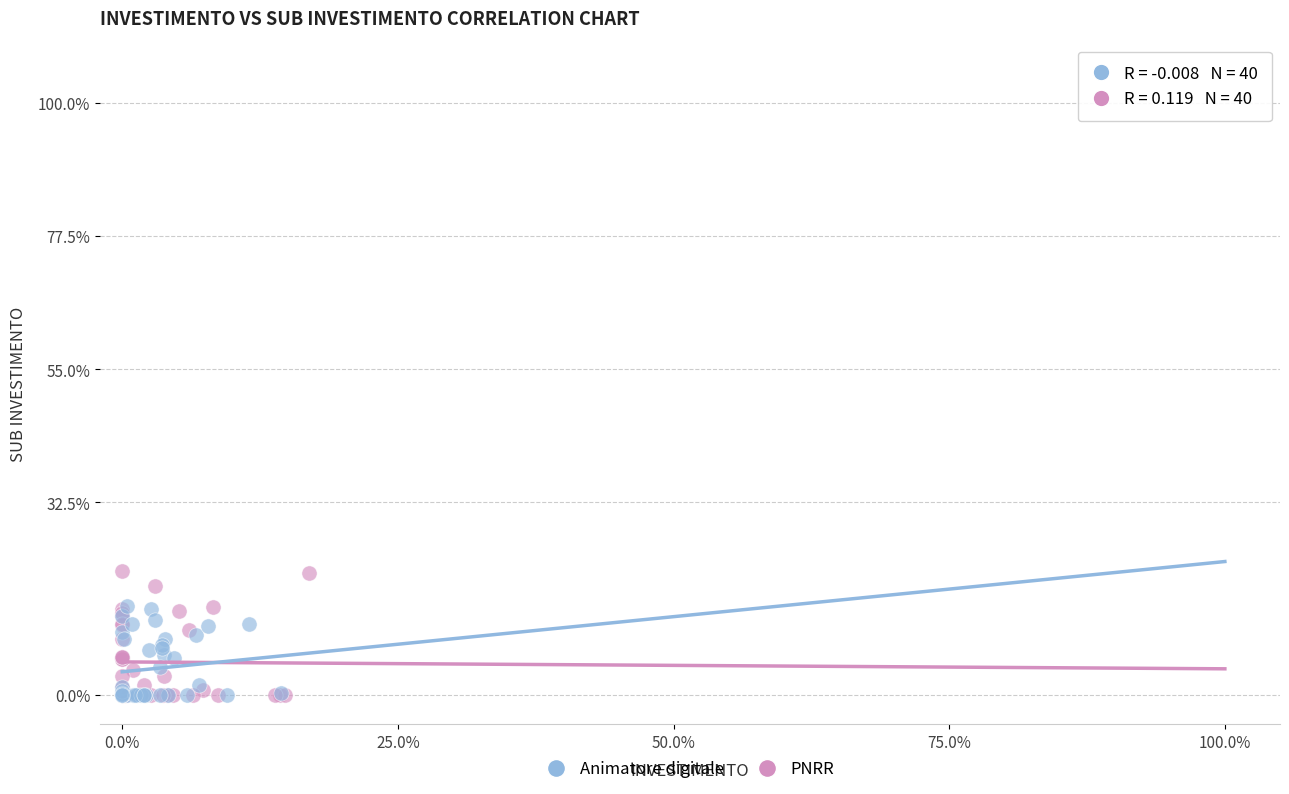

What are all the series names shown in the legend?

Animatore digitale, PNRR